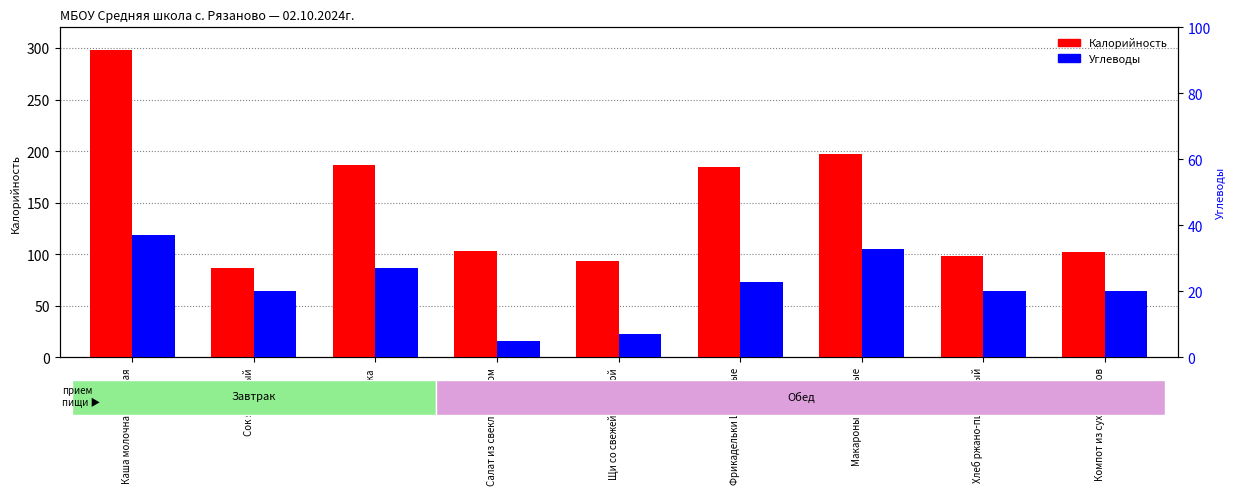

Where does the Углеводы series first go above 20?

Каша молочная овсяная